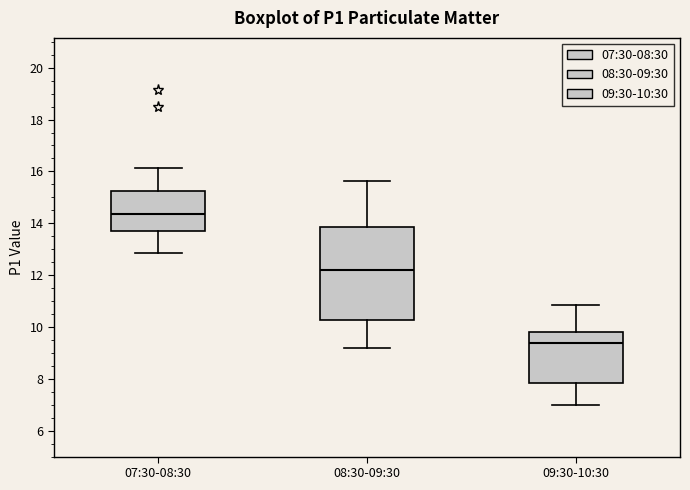

Where is the lower edge of the box for 08:30-09:30 on the y-axis? The values are not printed on the chart, so give them approximately, as read against the axis.

10.2